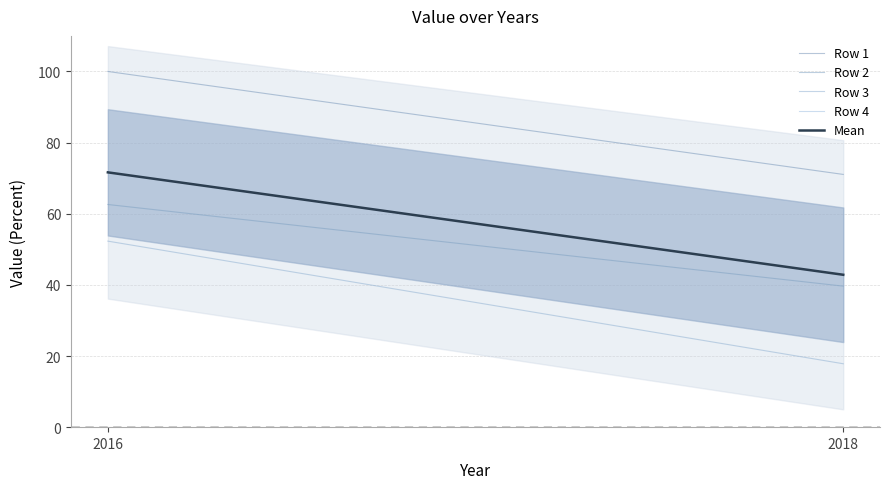

How many data points in Row 4 are less than 71?

1